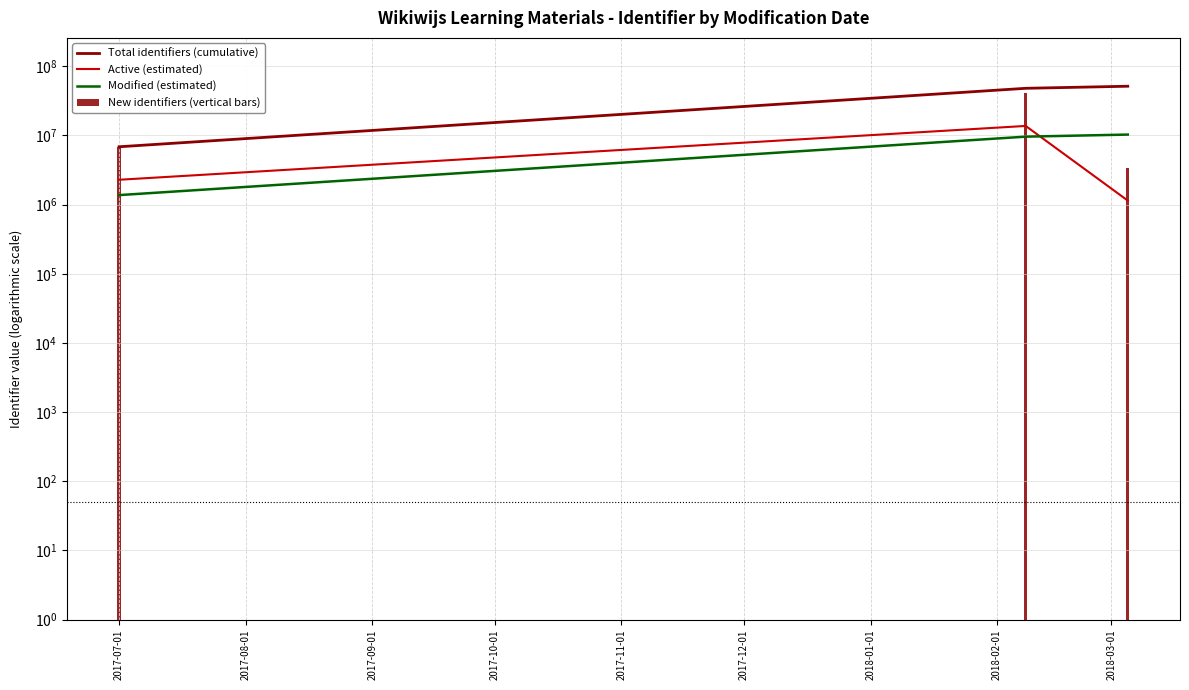

Which has a higher value, 2017-07-01 or 2017-09-01?

2017-09-01